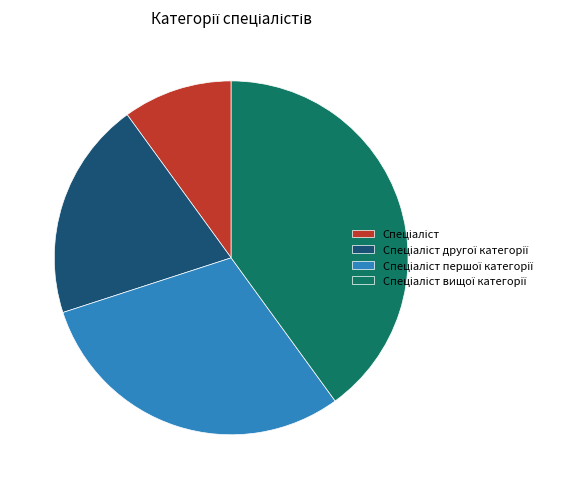

Is there any slice that represents more than half of the pie?

No